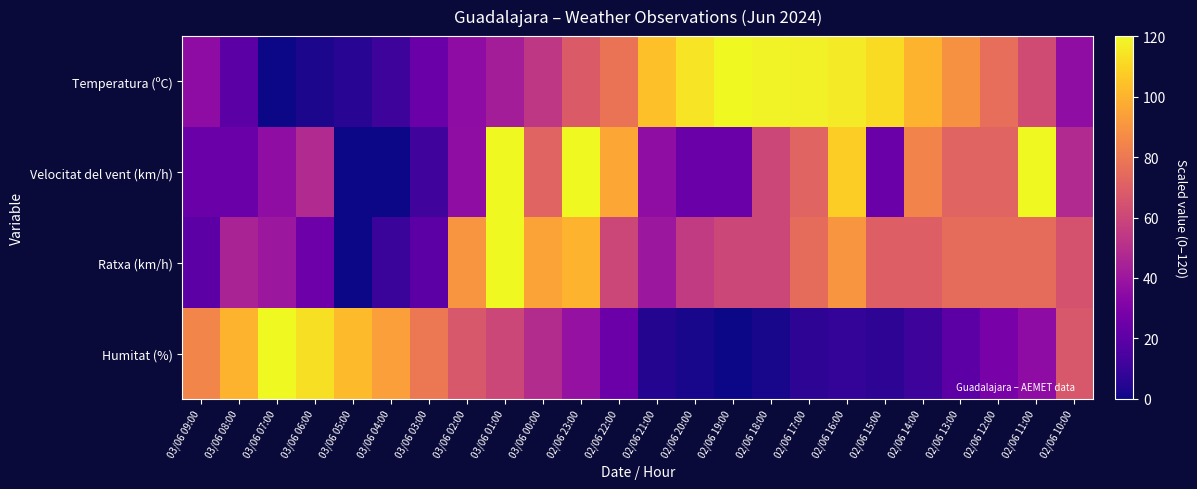

What is the maximum value shown in the chart?

120.0